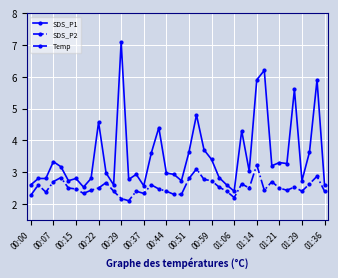

The value of SDS_P1 at 00:29 is 5.1. True or false?

False